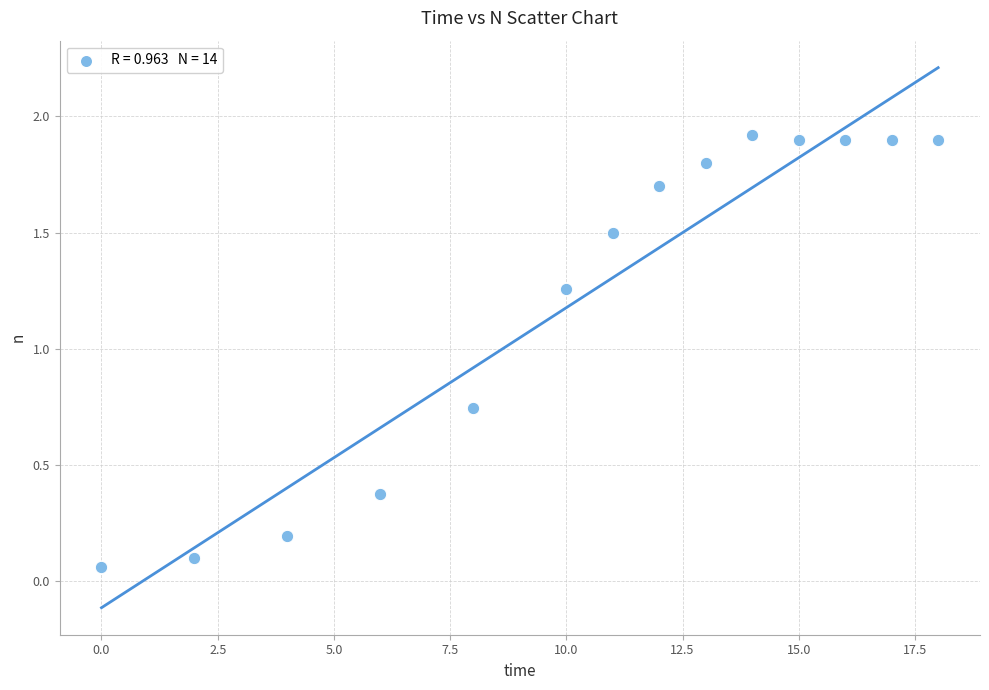

What is the range of X values (max minus min)?

18.0